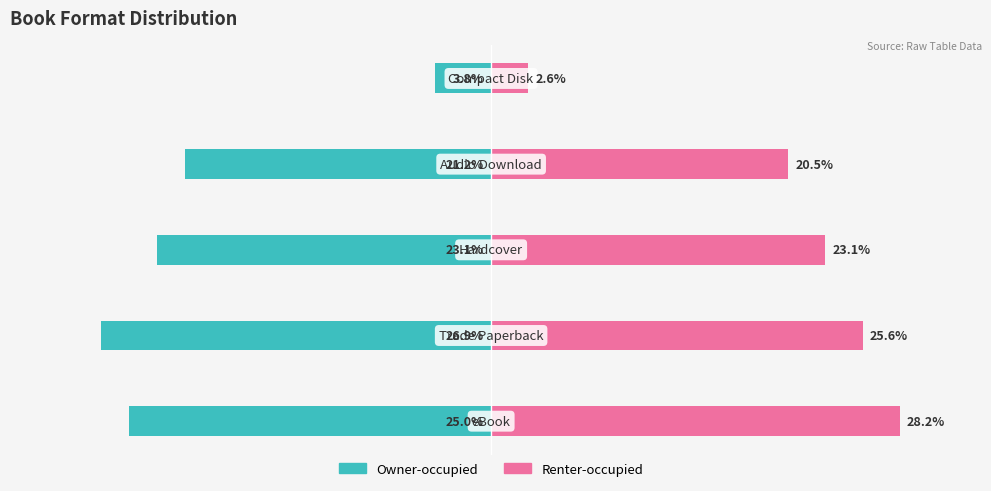

Reading right to left, what are all the values shown in this chart?

Owner-occupied: 4=-3.8	3=-21.2	2=-23.1	1=-26.9	0=-25.0
Renter-occupied: 4=2.6	3=20.5	2=23.1	1=25.6	0=28.2